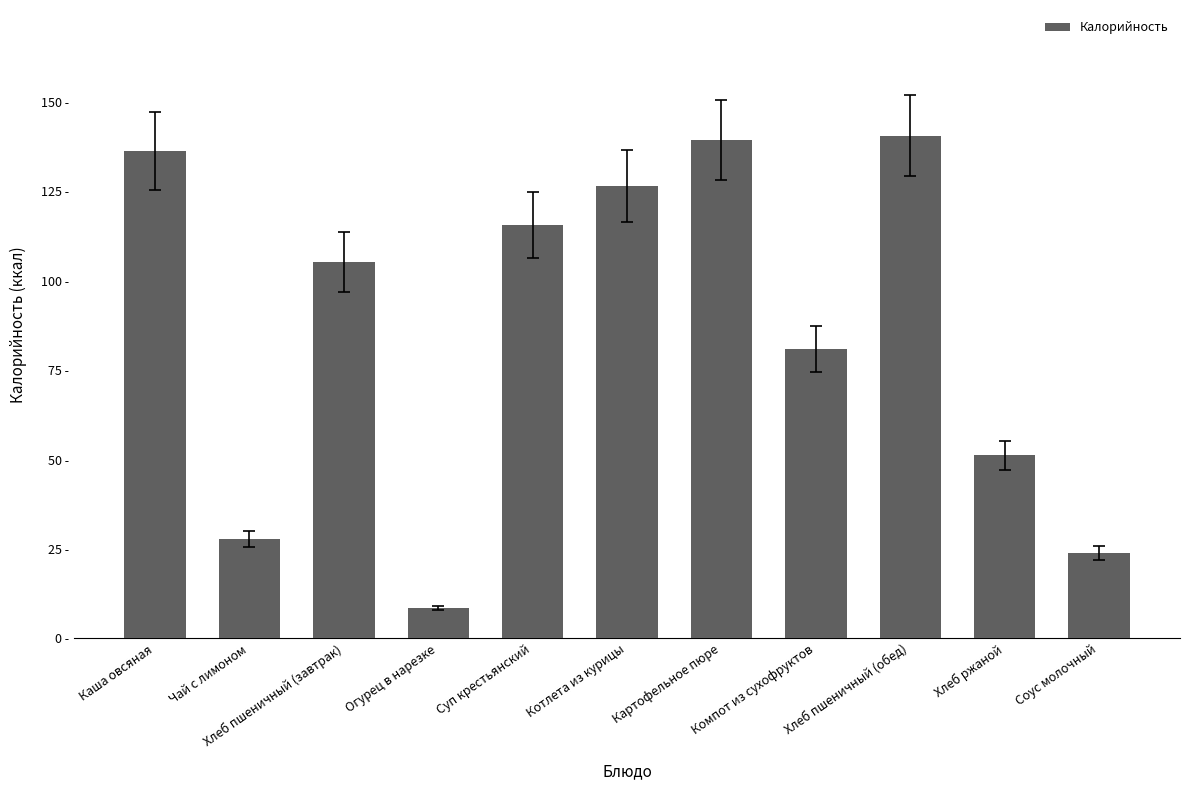

Does the chart contain any negative values?

No